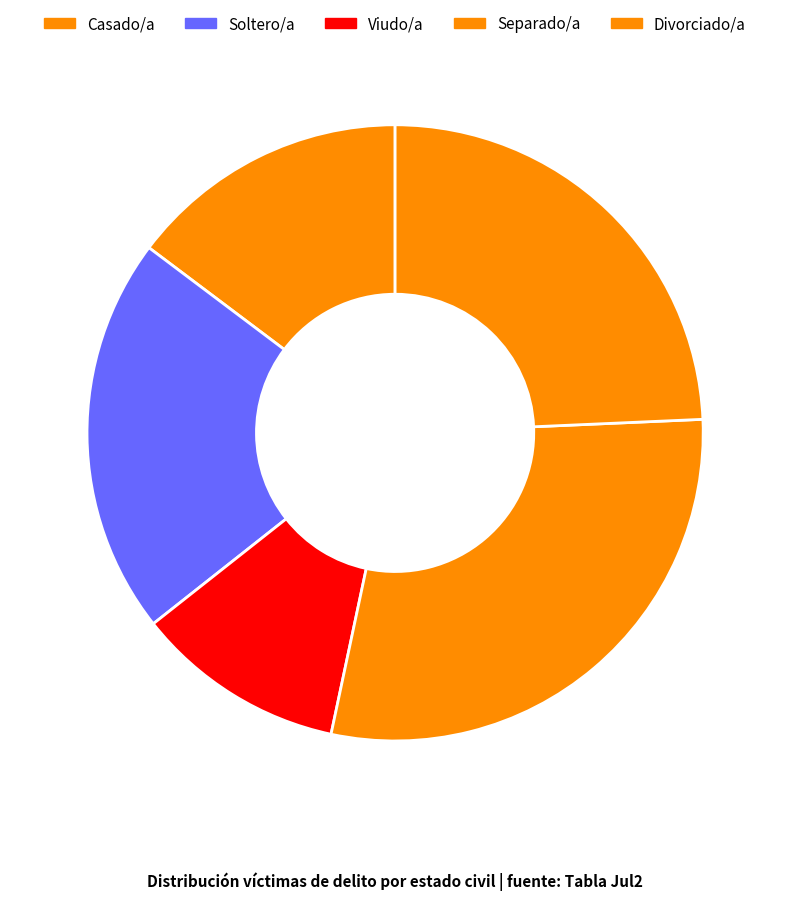

Count the number of slices in the pie.

5